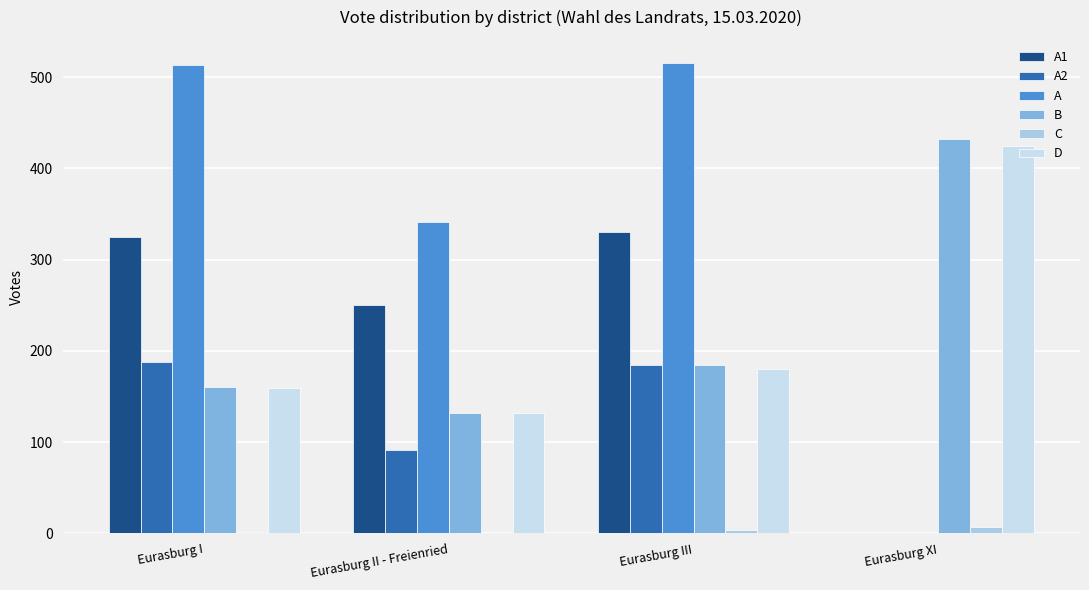

How many distinct data groups are displayed?

6